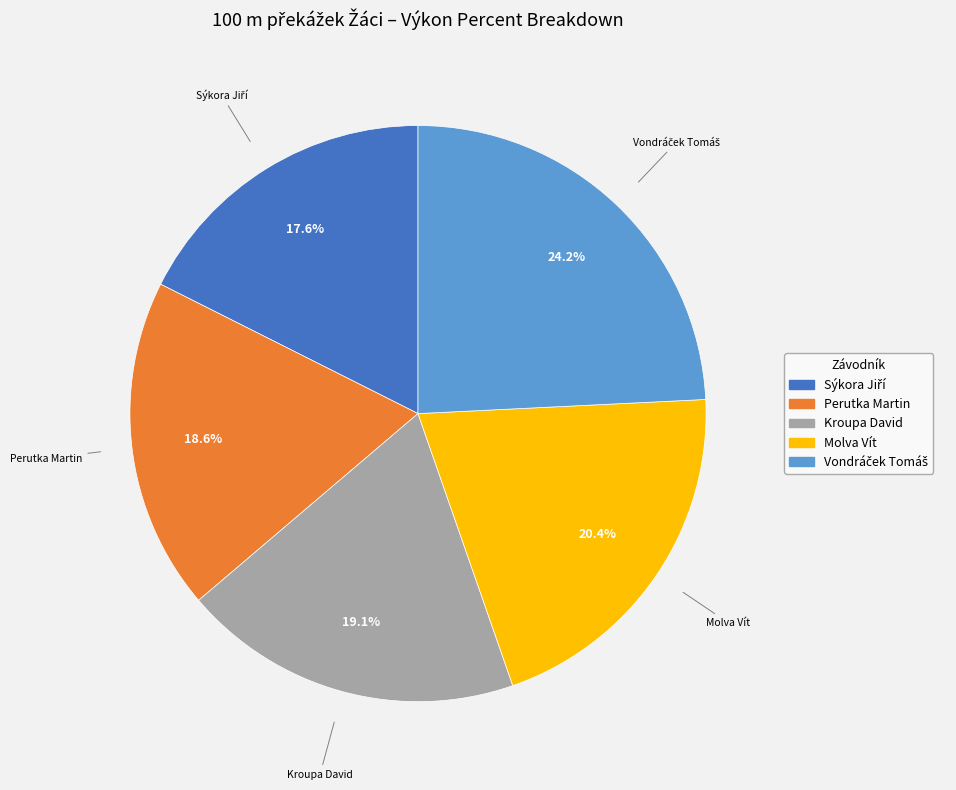

Which has a higher value, Perutka Martin or Molva Vít?

Molva Vít